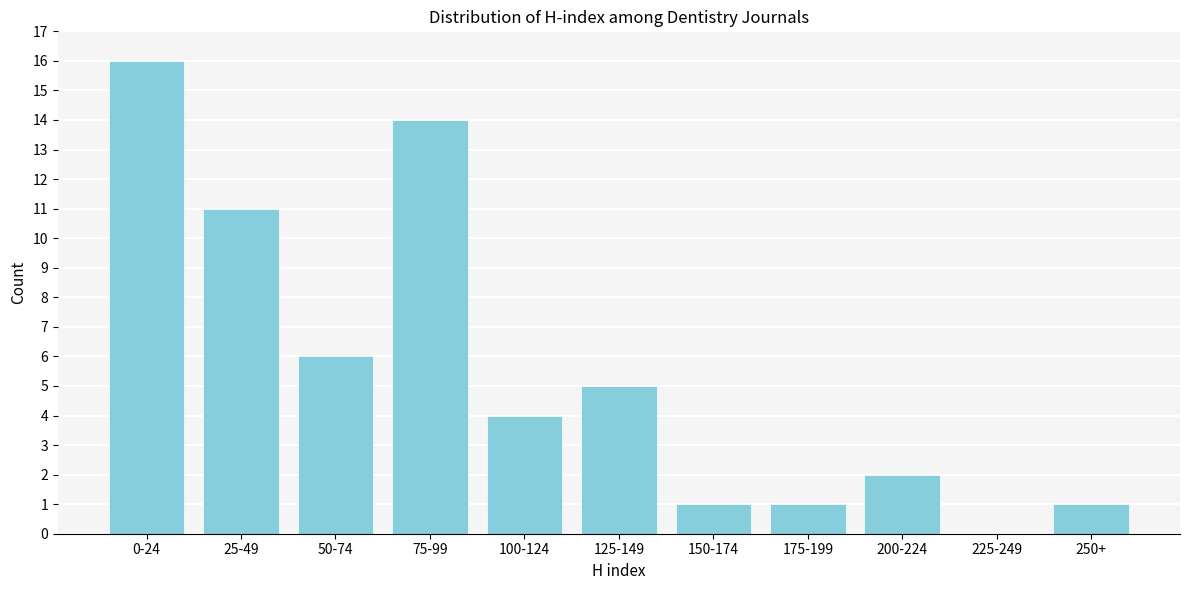

Reading left to right, extract all data points from this chart.

0-24=16	25-49=11	50-74=6	75-99=14	100-124=4	125-149=5	150-174=1	175-199=1	200-224=2	225-249=0	250+=1